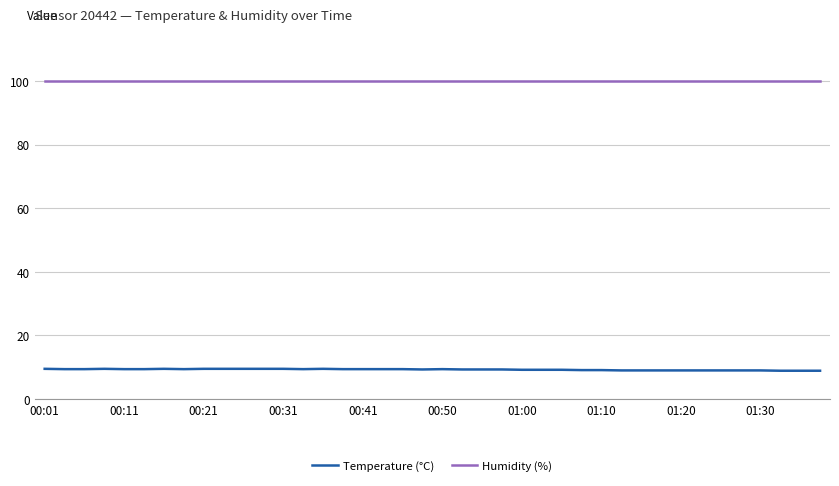

List the series in order of their overall mean, lowest first.

Temperature (°C), Humidity (%)